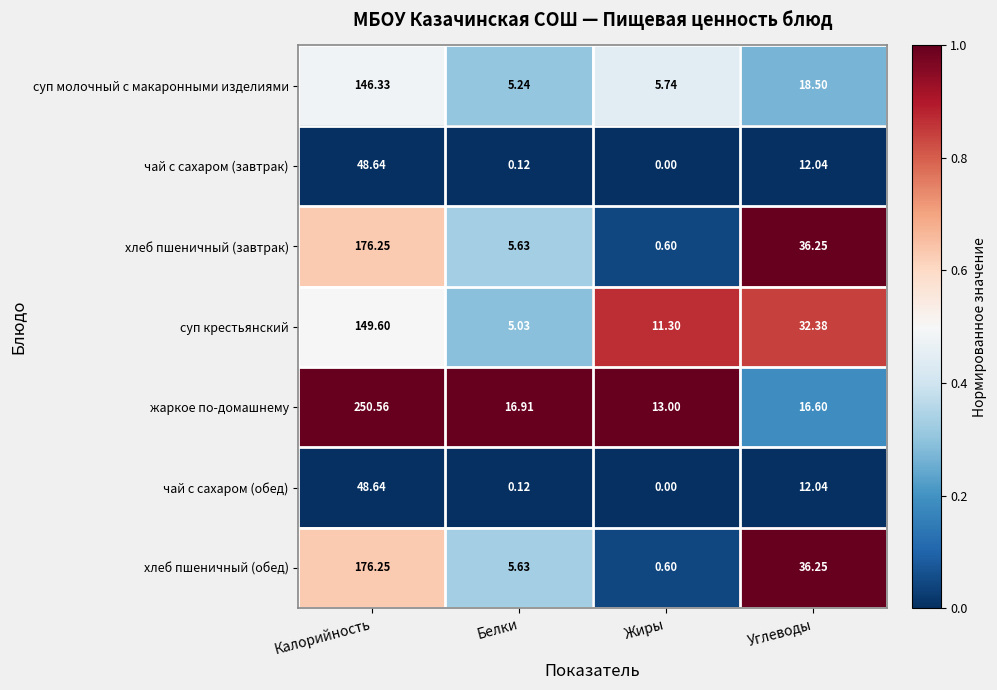

Where is чай с сахаром (обед) nearest to the value 24?

Углеводы